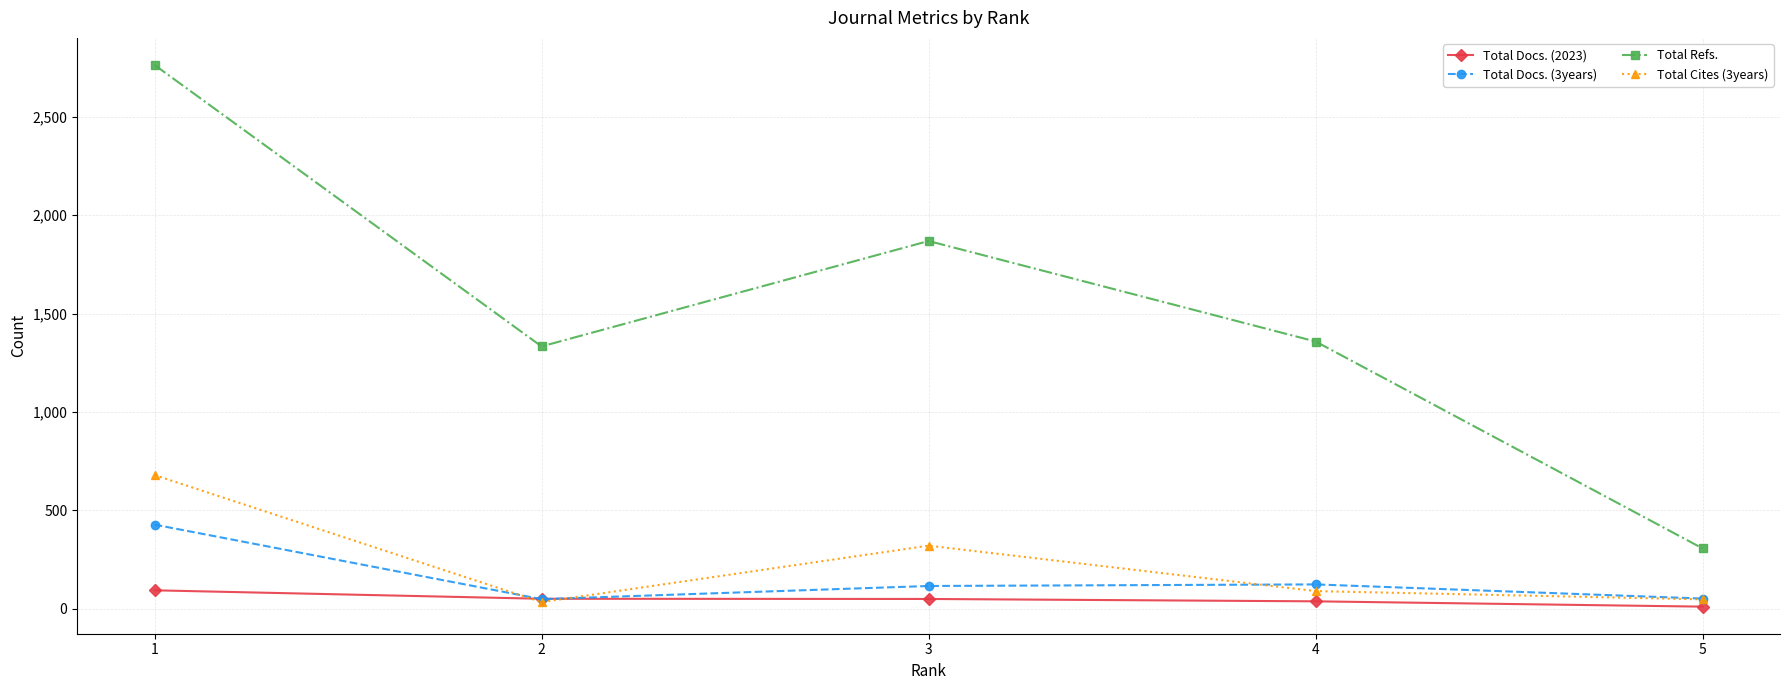

How many categories are shown in the chart?

5